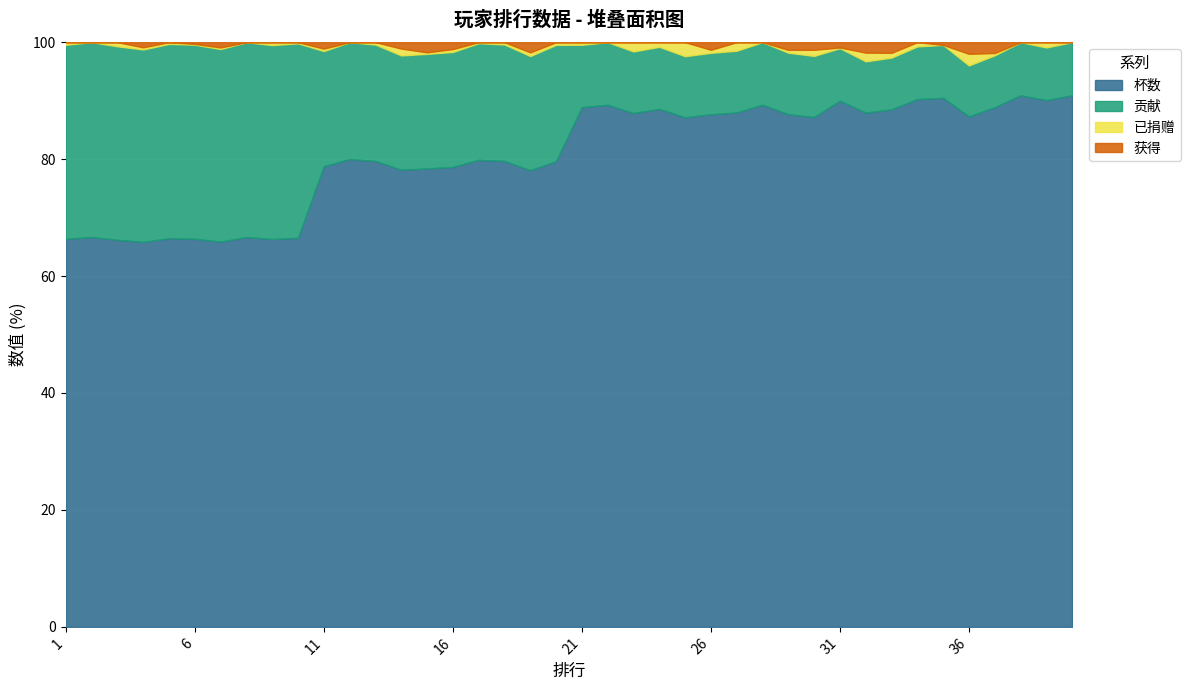

At 4, list the series in order from smallest to largest.

已捐赠, 获得, 贡献, 杯数